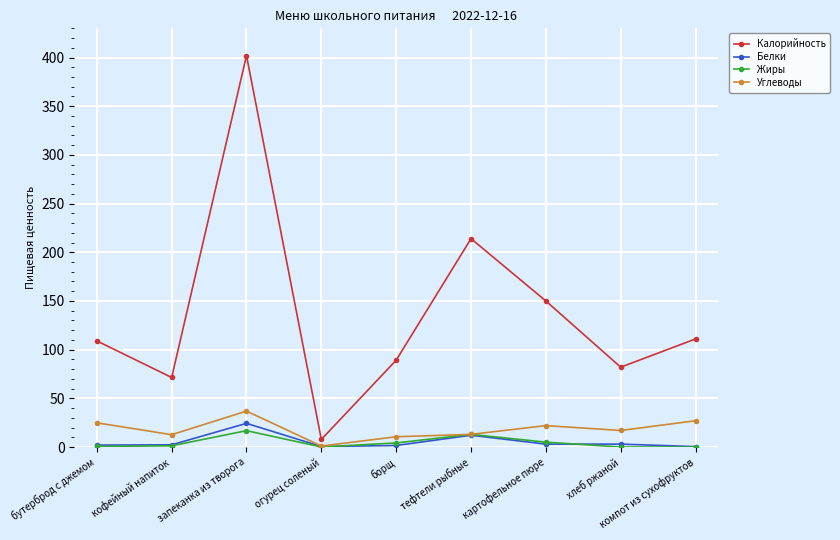

True or false: Белки has more than 0 interior local peaks.

True